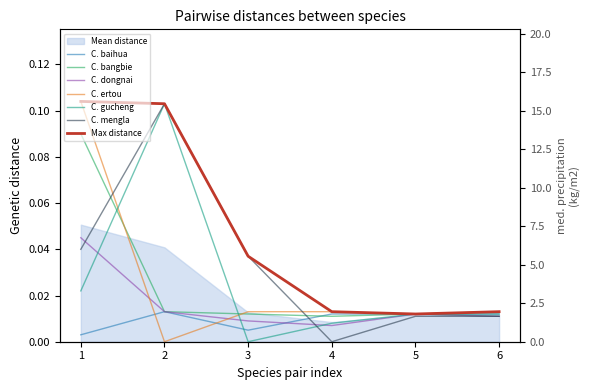

List the labels in order of C. baihua value, largest first.

2, 4, 5, 6, 3, 1